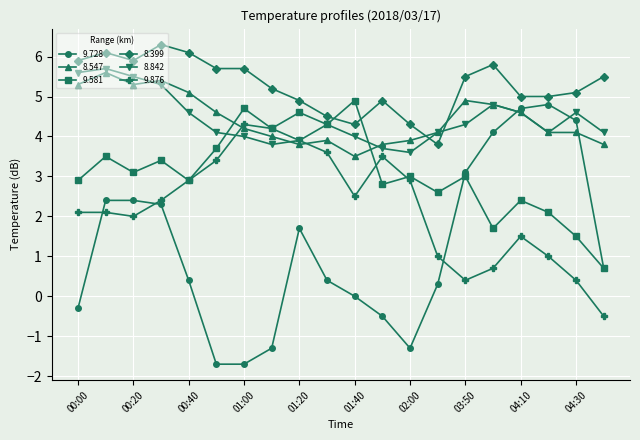

What are all the series names shown in the legend?

9.728, 8.547, 9.581, 8.399, 8.842, 9.876